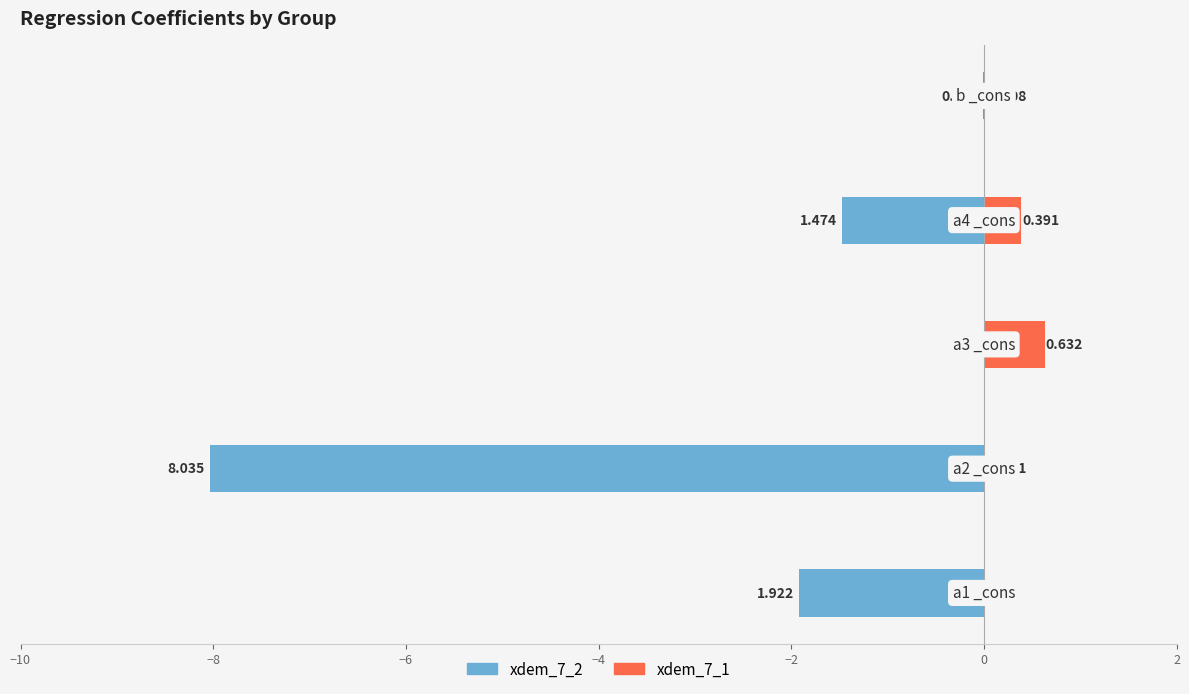

List the series in order of their overall mean, highest first.

xdem_7_1, xdem_7_2